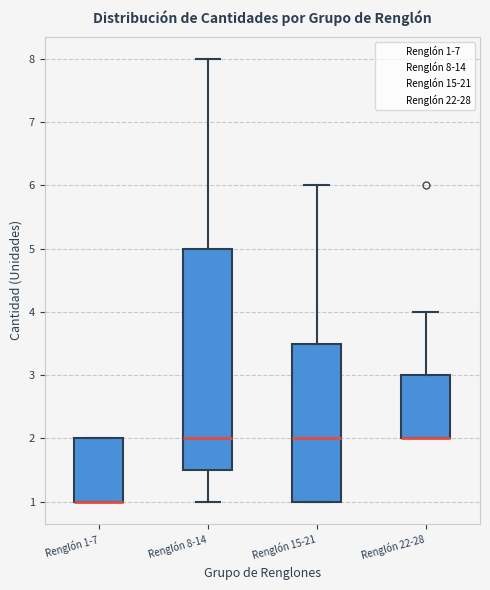

Reading left to right, transcribe this box plot: for each box, give where its median line is, the range the box spans, and where its two whiskers end, as read against the y-axis. The values are not printed on the chart, so give them approximately, as read against the axis.

Renglón 1-7: median 1.0 (drawn on the box's lower edge), box 1.0 to 2.0, whiskers 1.0 to 2.0
Renglón 8-14: median 2.0, box 1.5 to 5.0, whiskers 1.0 to 8.0
Renglón 15-21: median 2.0, box 1.0 to 3.5, whiskers 1.0 to 6.0
Renglón 22-28: median 2.0 (drawn on the box's lower edge), box 2.0 to 3.0, whiskers 2.0 to 4.0